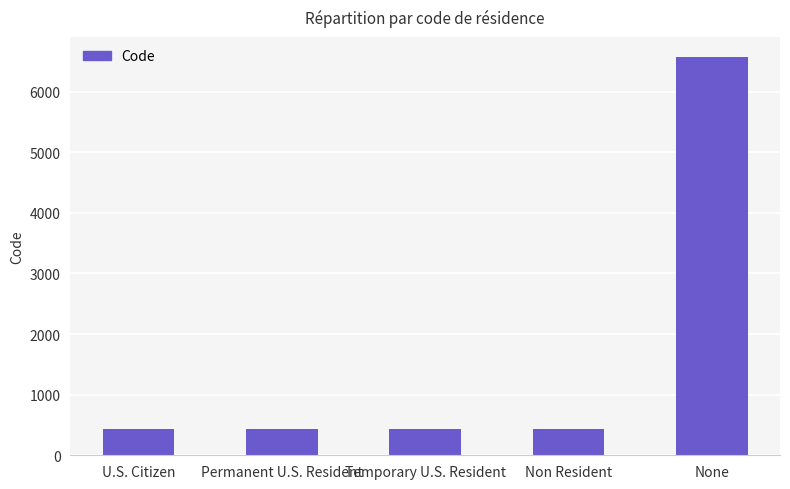

True or false: the data shows 145 at U.S. Citizen.

False